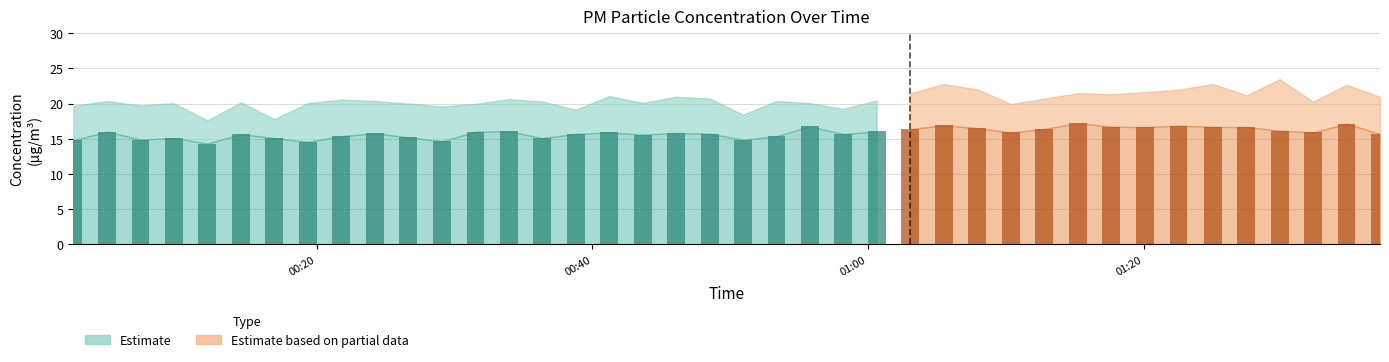

Reading left to right, transcribe all the data shown in this chart.

P1: 0=19.7	1=20.4	2=19.7	3=20.1	4=17.6	5=20.2	6=17.8	7=20.1	8=20.6	9=20.4	10=20.0	11=19.6	12=20.0	13=20.6	14=20.3	15=19.1	16=21.1	17=20.1	18=21.0	19=20.7	20=18.4	21=20.4	22=20.1	23=19.3	24=20.4	25=21.5	26=22.8	27=22.0	28=19.9	29=20.7	30=21.5	31=21.3	32=21.6	33=22.0	34=22.8	35=21.2	36=23.5	37=20.3	38=22.7	39=21.0
P2: 0=14.8	1=16.0	2=14.9	3=15.1	4=14.3	5=15.7	6=15.1	7=14.6	8=15.4	9=15.8	10=15.2	11=14.7	12=16.0	13=16.1	14=15.1	15=15.7	16=15.9	17=15.6	18=15.8	19=15.7	20=14.9	21=15.4	22=16.8	23=15.7	24=16.1	25=16.4	26=16.9	27=16.5	28=15.9	29=16.4	30=17.2	31=16.7	32=16.7	33=16.9	34=16.7	35=16.7	36=16.2	37=15.9	38=17.2	39=15.7